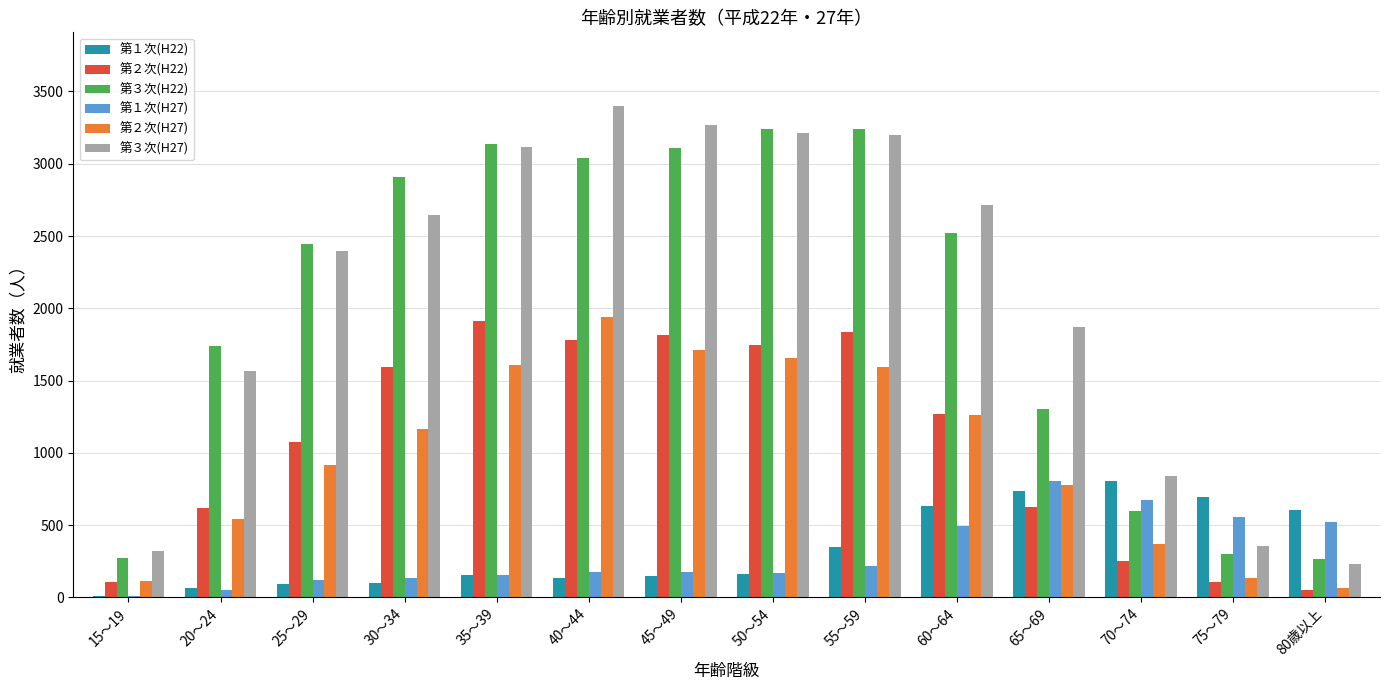

How many groups of bars are there?

14